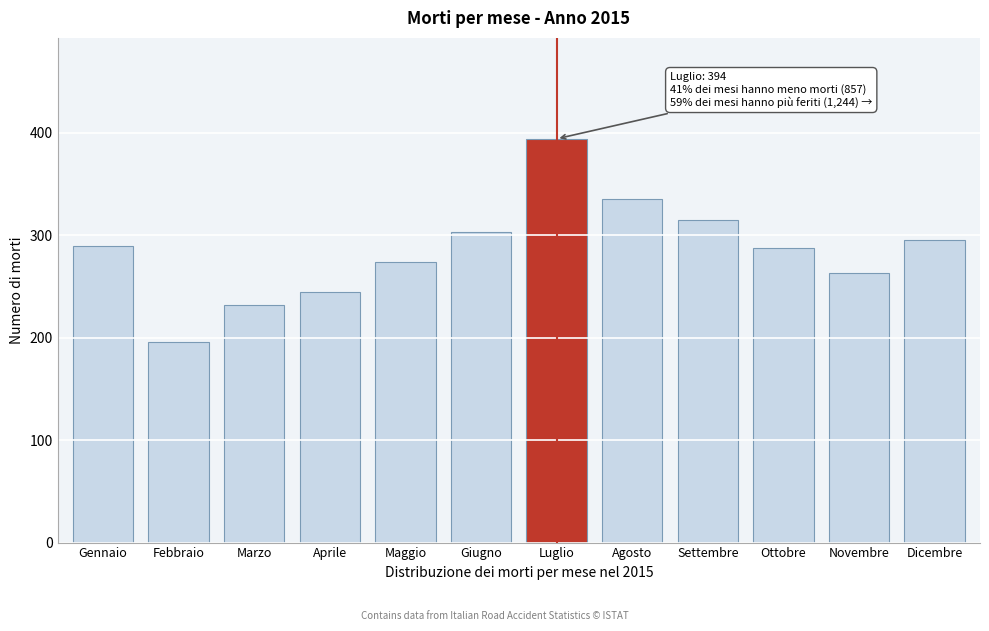

Reading left to right, what are all the values shown in this chart?

289	196	232	245	274	303	394	335	315	287	263	295